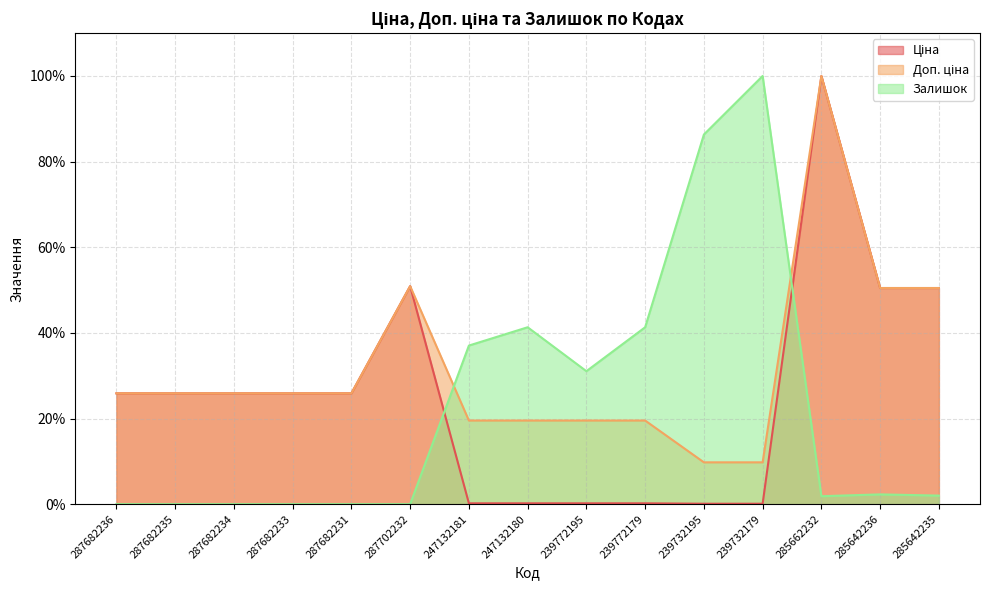

Which series has the largest total across all categories?

Доп. ціна